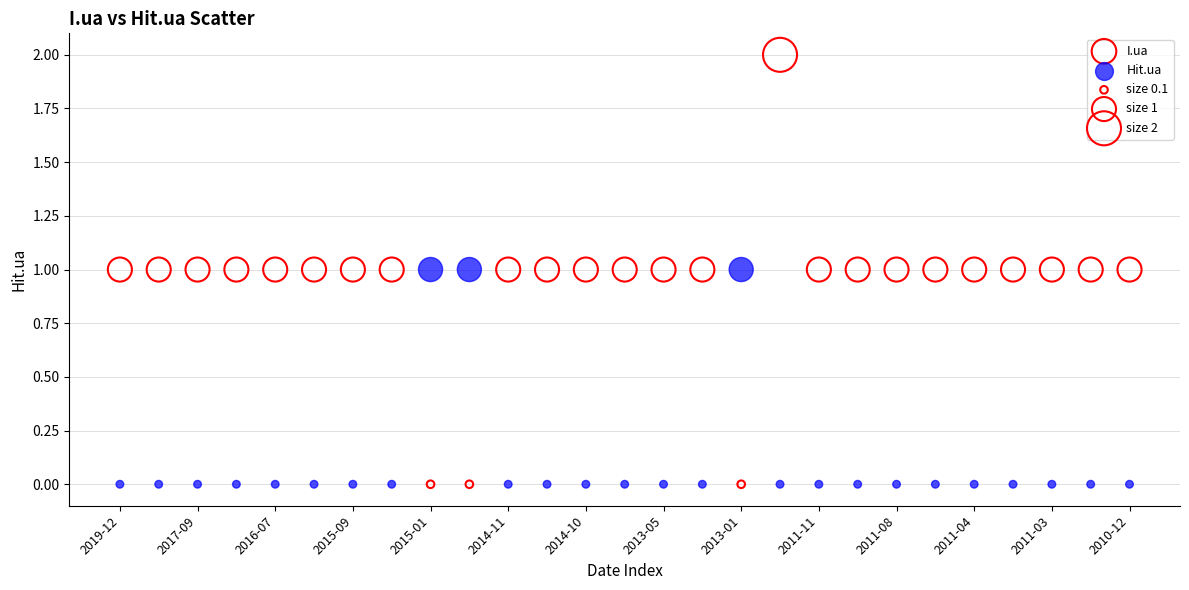

Which series has the widest spread of Y values?

I.ua